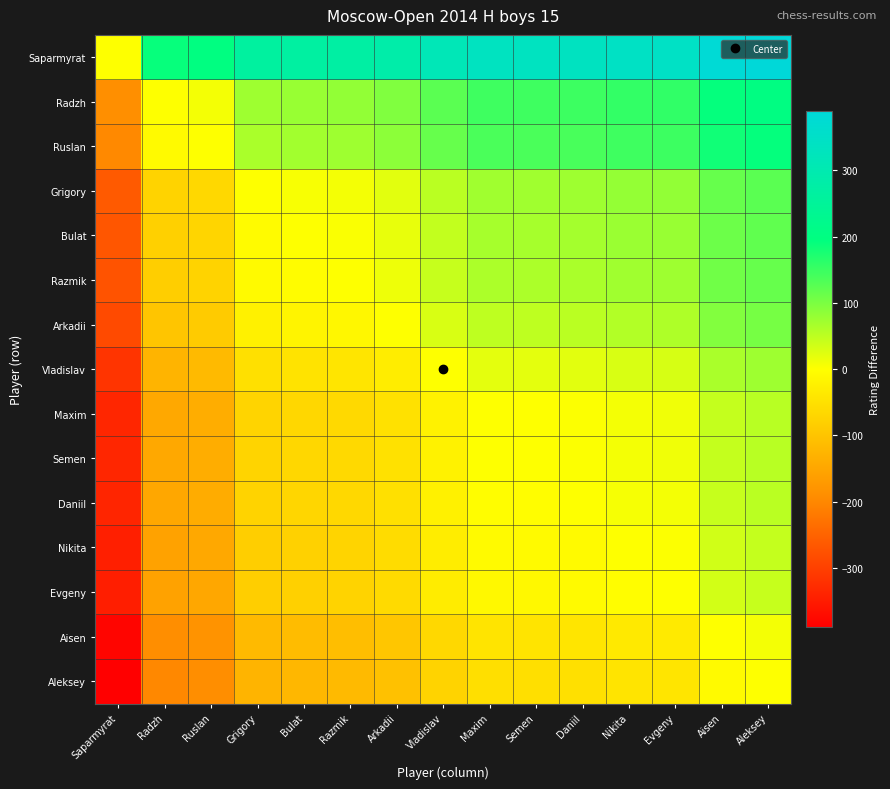

Which has a higher value, Aisen or Semen?

Aisen